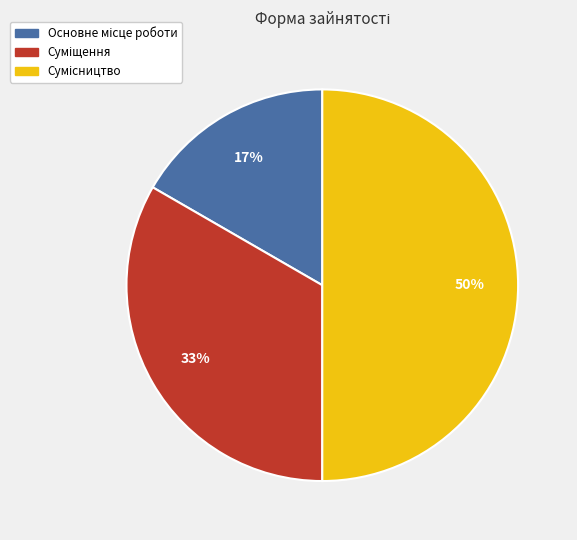

How many slices are in this pie chart?

3